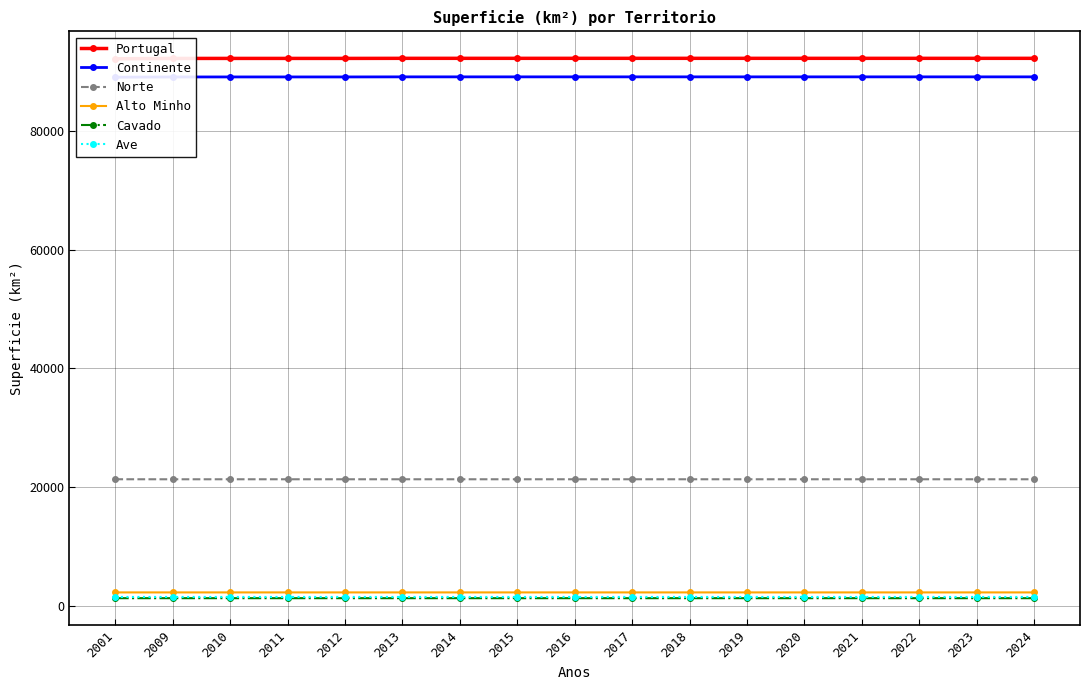

True or false: Norte and Ave intersect in this chart.

False